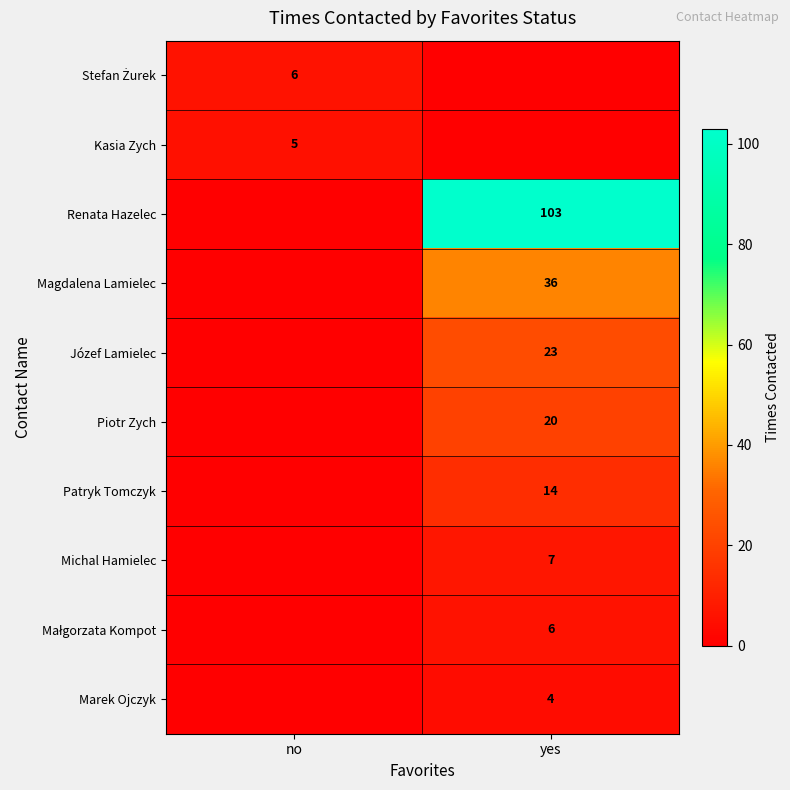

The value of Józef Lamielec at yes is 36. True or false?

False